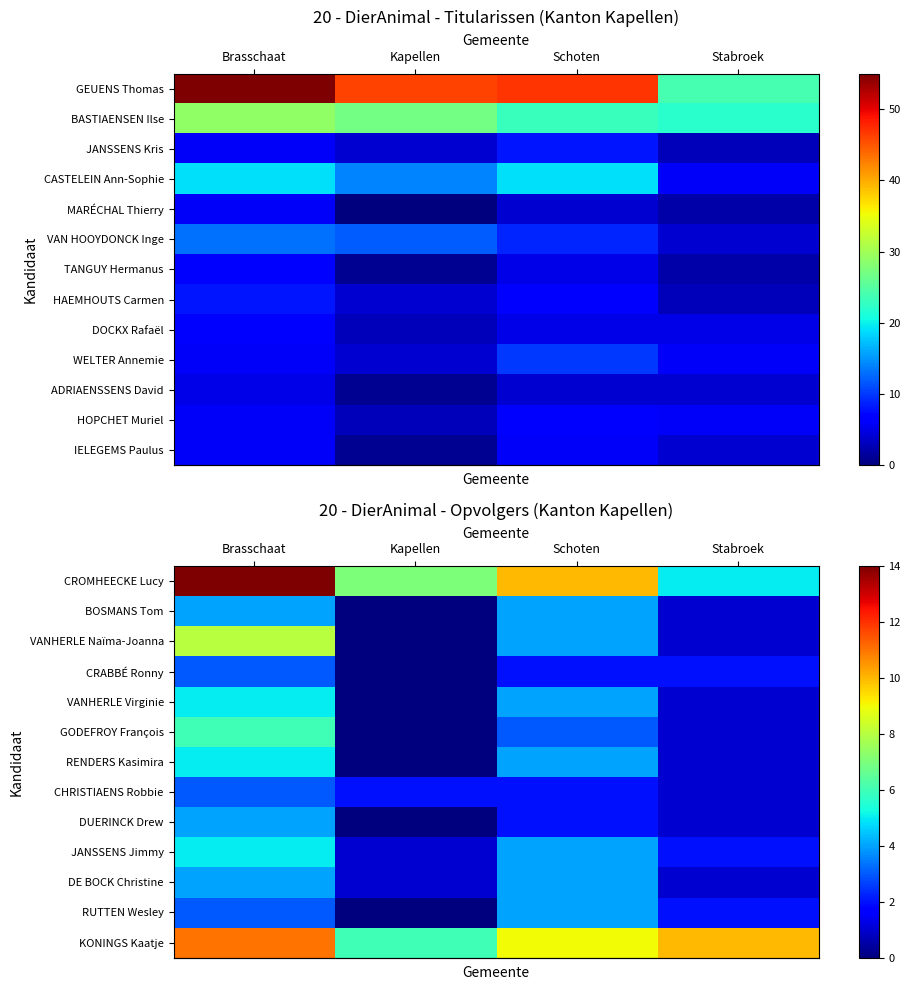

Which series has the largest total across all categories?

row_0